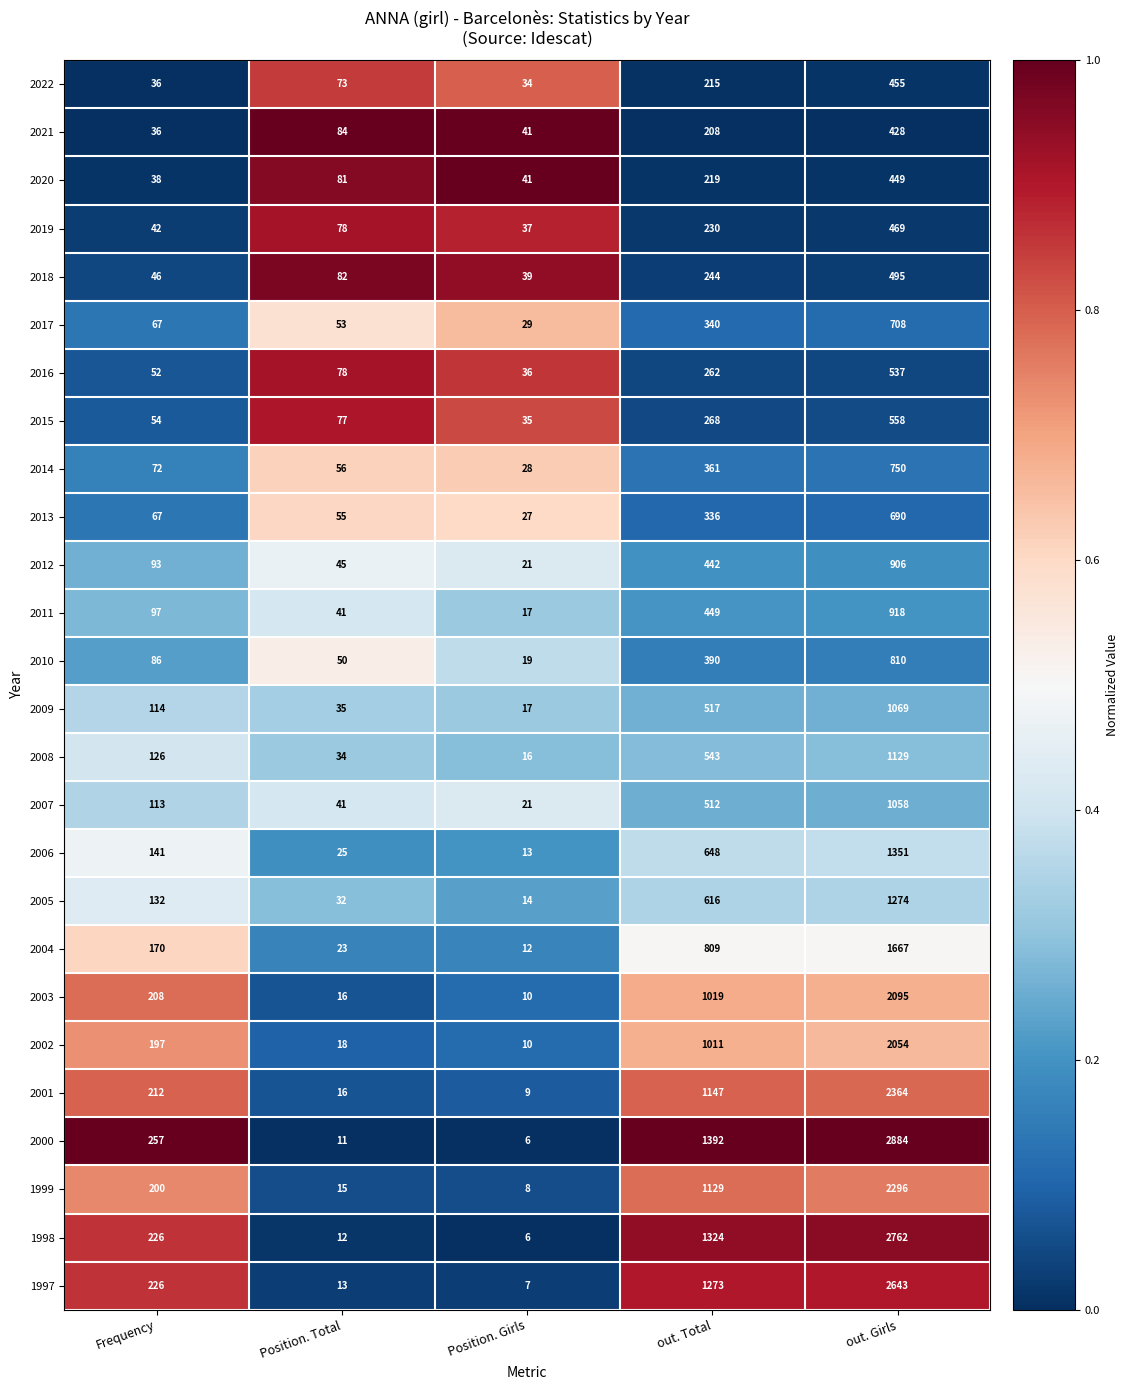

What is the greatest value displayed?

2884